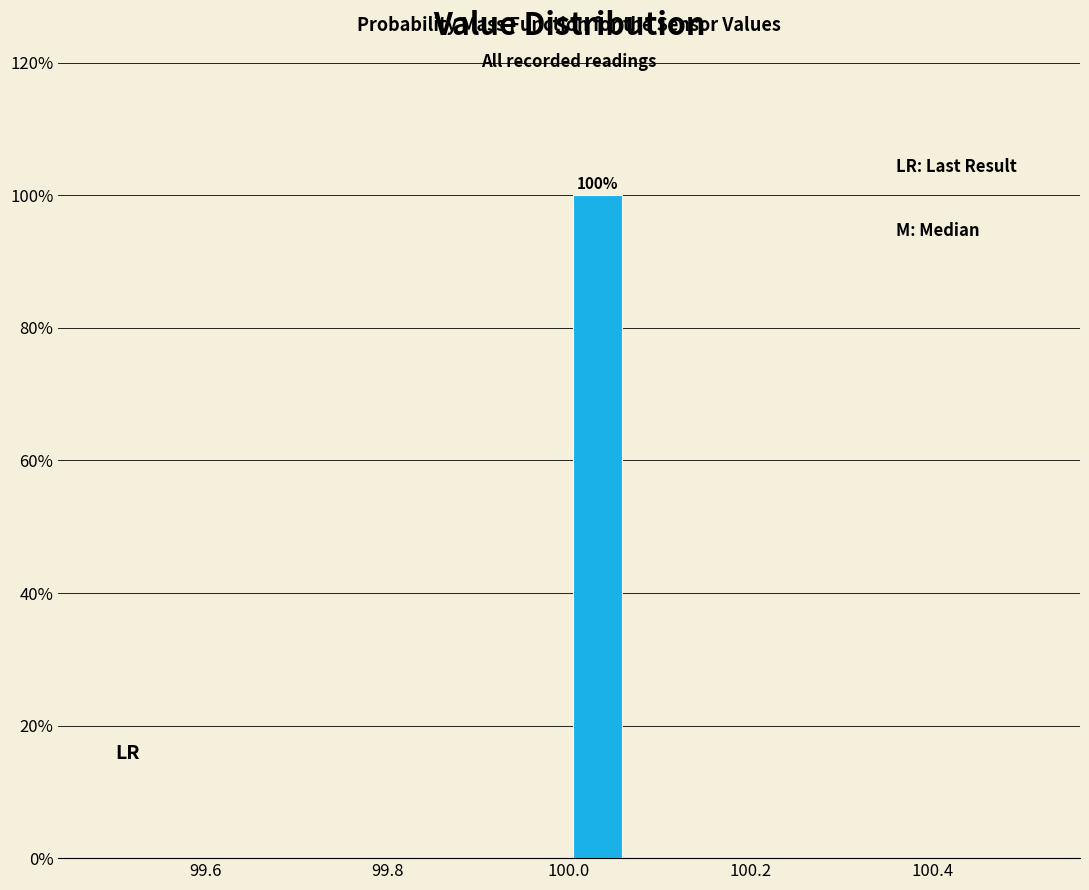

Read against the x-axis, roughly where is the centre of the tallest bar?

100.04